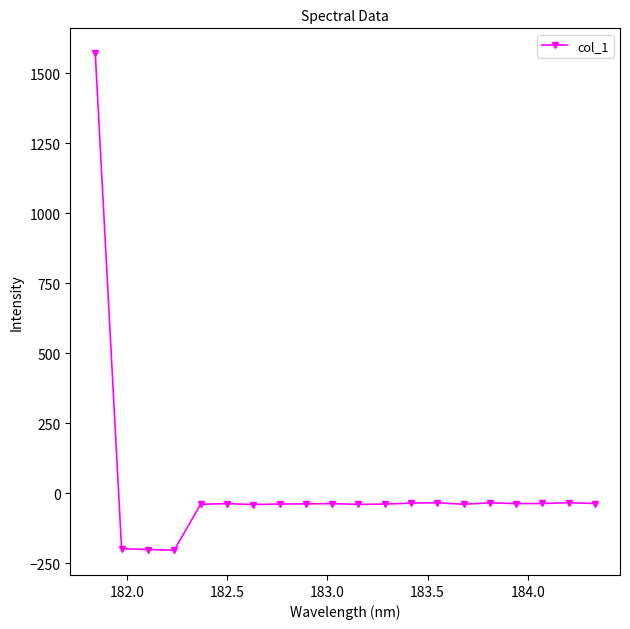

What is the average value?

18.9